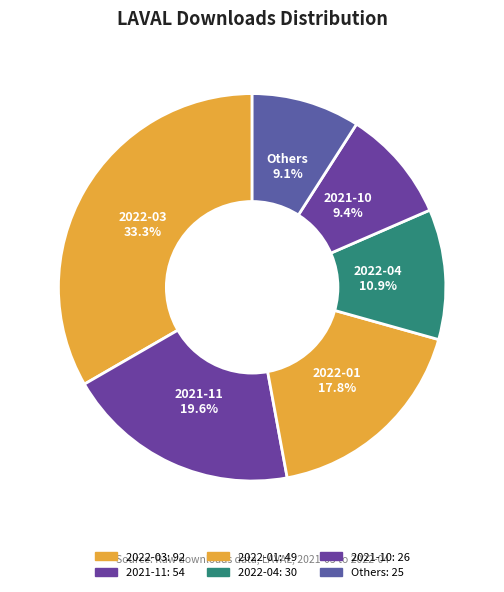

Is there any slice that represents more than half of the pie?

No